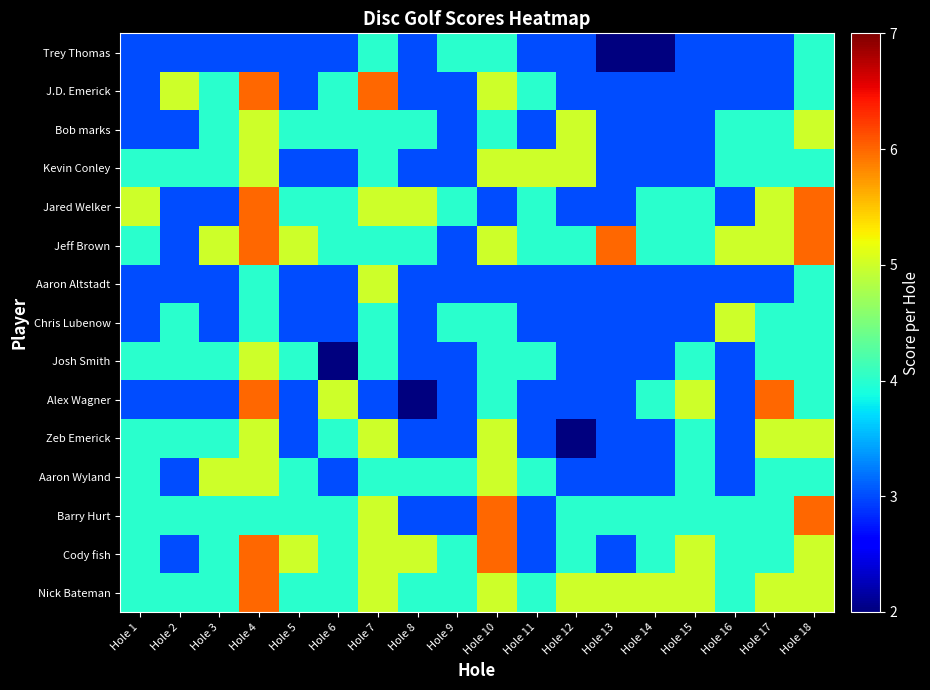

Reading left to right, extract all data points from this chart.

Trey Thomas: Hole 1=3	Hole 2=3	Hole 3=3	Hole 4=3	Hole 5=3	Hole 6=3	Hole 7=4	Hole 8=3	Hole 9=4	Hole 10=4	Hole 11=3	Hole 12=3	Hole 13=2	Hole 14=2	Hole 15=3	Hole 16=3	Hole 17=3	Hole 18=4
J.D. Emerick: Hole 1=3	Hole 2=5	Hole 3=4	Hole 4=6	Hole 5=3	Hole 6=4	Hole 7=6	Hole 8=3	Hole 9=3	Hole 10=5	Hole 11=4	Hole 12=3	Hole 13=3	Hole 14=3	Hole 15=3	Hole 16=3	Hole 17=3	Hole 18=4
Bob marks: Hole 1=3	Hole 2=3	Hole 3=4	Hole 4=5	Hole 5=4	Hole 6=4	Hole 7=4	Hole 8=4	Hole 9=3	Hole 10=4	Hole 11=3	Hole 12=5	Hole 13=3	Hole 14=3	Hole 15=3	Hole 16=4	Hole 17=4	Hole 18=5
Kevin Conley: Hole 1=4	Hole 2=4	Hole 3=4	Hole 4=5	Hole 5=3	Hole 6=3	Hole 7=4	Hole 8=3	Hole 9=3	Hole 10=5	Hole 11=5	Hole 12=5	Hole 13=3	Hole 14=3	Hole 15=3	Hole 16=4	Hole 17=4	Hole 18=4
Jared Welker: Hole 1=5	Hole 2=3	Hole 3=3	Hole 4=6	Hole 5=4	Hole 6=4	Hole 7=5	Hole 8=5	Hole 9=4	Hole 10=3	Hole 11=4	Hole 12=3	Hole 13=3	Hole 14=4	Hole 15=4	Hole 16=3	Hole 17=5	Hole 18=6
Jeff Brown: Hole 1=4	Hole 2=3	Hole 3=5	Hole 4=6	Hole 5=5	Hole 6=4	Hole 7=4	Hole 8=4	Hole 9=3	Hole 10=5	Hole 11=4	Hole 12=4	Hole 13=6	Hole 14=4	Hole 15=4	Hole 16=5	Hole 17=5	Hole 18=6
Aaron Altstadt: Hole 1=3	Hole 2=3	Hole 3=3	Hole 4=4	Hole 5=3	Hole 6=3	Hole 7=5	Hole 8=3	Hole 9=3	Hole 10=3	Hole 11=3	Hole 12=3	Hole 13=3	Hole 14=3	Hole 15=3	Hole 16=3	Hole 17=3	Hole 18=4
Chris Lubenow: Hole 1=3	Hole 2=4	Hole 3=3	Hole 4=4	Hole 5=3	Hole 6=3	Hole 7=4	Hole 8=3	Hole 9=4	Hole 10=4	Hole 11=3	Hole 12=3	Hole 13=3	Hole 14=3	Hole 15=3	Hole 16=5	Hole 17=4	Hole 18=4
Josh Smith: Hole 1=4	Hole 2=4	Hole 3=4	Hole 4=5	Hole 5=4	Hole 6=2	Hole 7=4	Hole 8=3	Hole 9=3	Hole 10=4	Hole 11=4	Hole 12=3	Hole 13=3	Hole 14=3	Hole 15=4	Hole 16=3	Hole 17=4	Hole 18=4
Alex Wagner: Hole 1=3	Hole 2=3	Hole 3=3	Hole 4=6	Hole 5=3	Hole 6=5	Hole 7=3	Hole 8=2	Hole 9=3	Hole 10=4	Hole 11=3	Hole 12=3	Hole 13=3	Hole 14=4	Hole 15=5	Hole 16=3	Hole 17=6	Hole 18=4
Zeb Emerick: Hole 1=4	Hole 2=4	Hole 3=4	Hole 4=5	Hole 5=3	Hole 6=4	Hole 7=5	Hole 8=3	Hole 9=3	Hole 10=5	Hole 11=3	Hole 12=2	Hole 13=3	Hole 14=3	Hole 15=4	Hole 16=3	Hole 17=5	Hole 18=5
Aaron Wyland: Hole 1=4	Hole 2=3	Hole 3=5	Hole 4=5	Hole 5=4	Hole 6=3	Hole 7=4	Hole 8=4	Hole 9=4	Hole 10=5	Hole 11=4	Hole 12=3	Hole 13=3	Hole 14=3	Hole 15=4	Hole 16=3	Hole 17=4	Hole 18=4
Barry Hurt: Hole 1=4	Hole 2=4	Hole 3=4	Hole 4=4	Hole 5=4	Hole 6=4	Hole 7=5	Hole 8=3	Hole 9=3	Hole 10=6	Hole 11=3	Hole 12=4	Hole 13=4	Hole 14=4	Hole 15=4	Hole 16=4	Hole 17=4	Hole 18=6
Cody fish: Hole 1=4	Hole 2=3	Hole 3=4	Hole 4=6	Hole 5=5	Hole 6=4	Hole 7=5	Hole 8=5	Hole 9=4	Hole 10=6	Hole 11=3	Hole 12=4	Hole 13=3	Hole 14=4	Hole 15=5	Hole 16=4	Hole 17=4	Hole 18=5
Nick Bateman: Hole 1=4	Hole 2=4	Hole 3=4	Hole 4=6	Hole 5=4	Hole 6=4	Hole 7=5	Hole 8=4	Hole 9=4	Hole 10=5	Hole 11=4	Hole 12=5	Hole 13=5	Hole 14=5	Hole 15=5	Hole 16=4	Hole 17=5	Hole 18=5